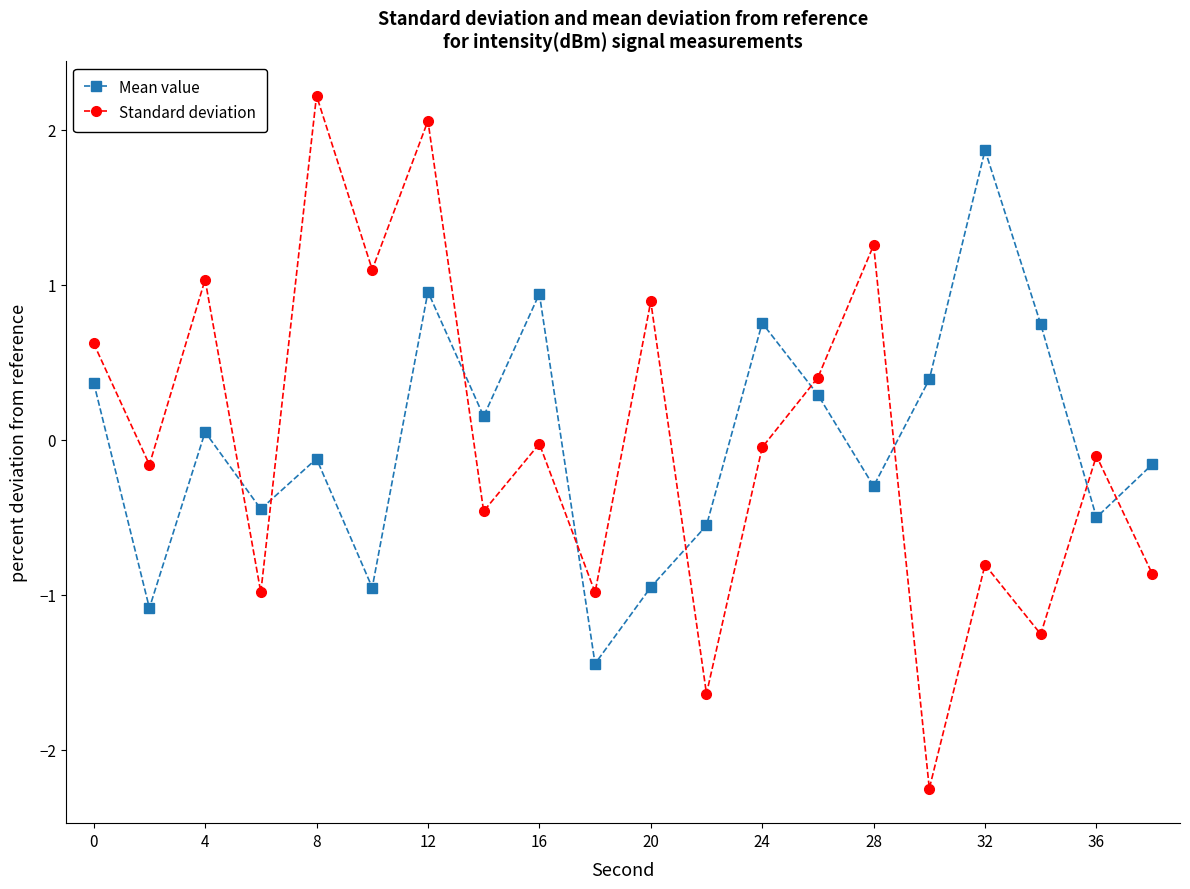

What is the maximum value shown in the chart?

2.2